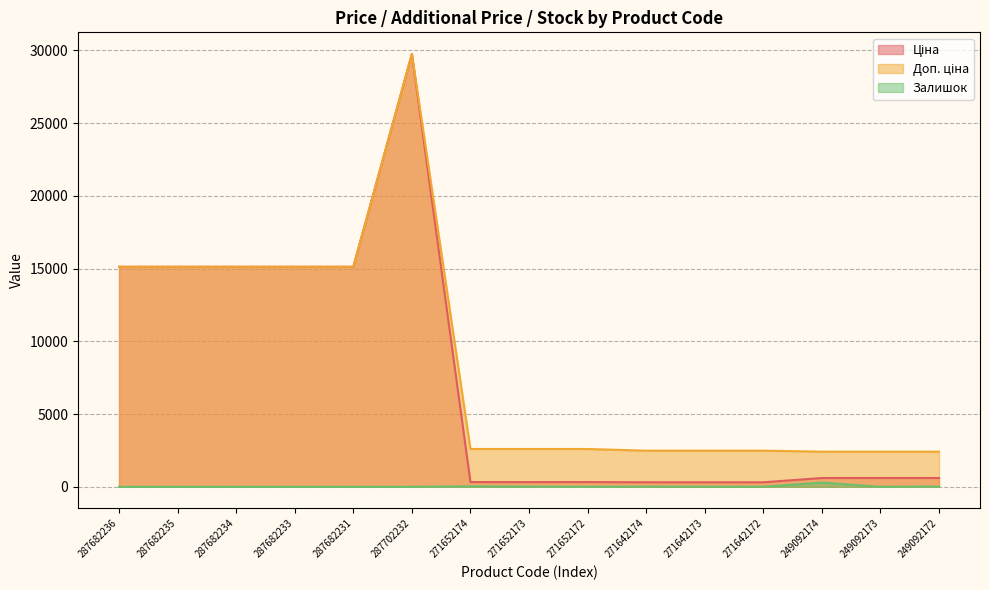

True or false: Залишок and Доп. ціна cross at least once.

False